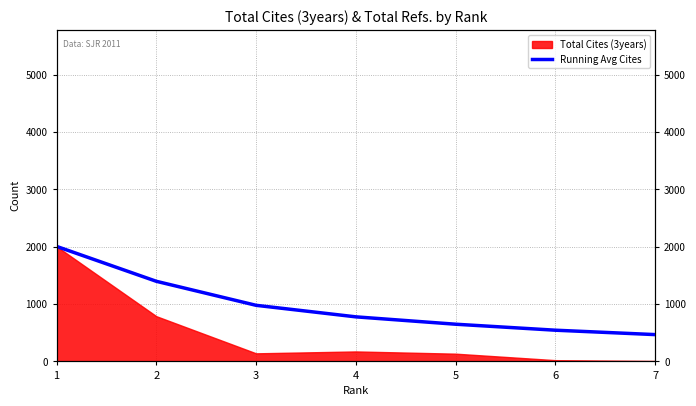

Which has a higher value, 5 or 7?

5